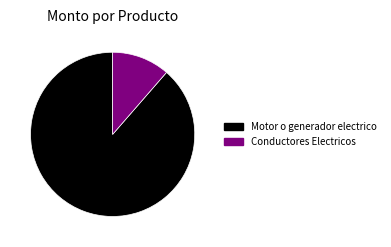

Approximately how many times larger is the value at Conductores Electricos compared to Motor o generador electrico?

0.1